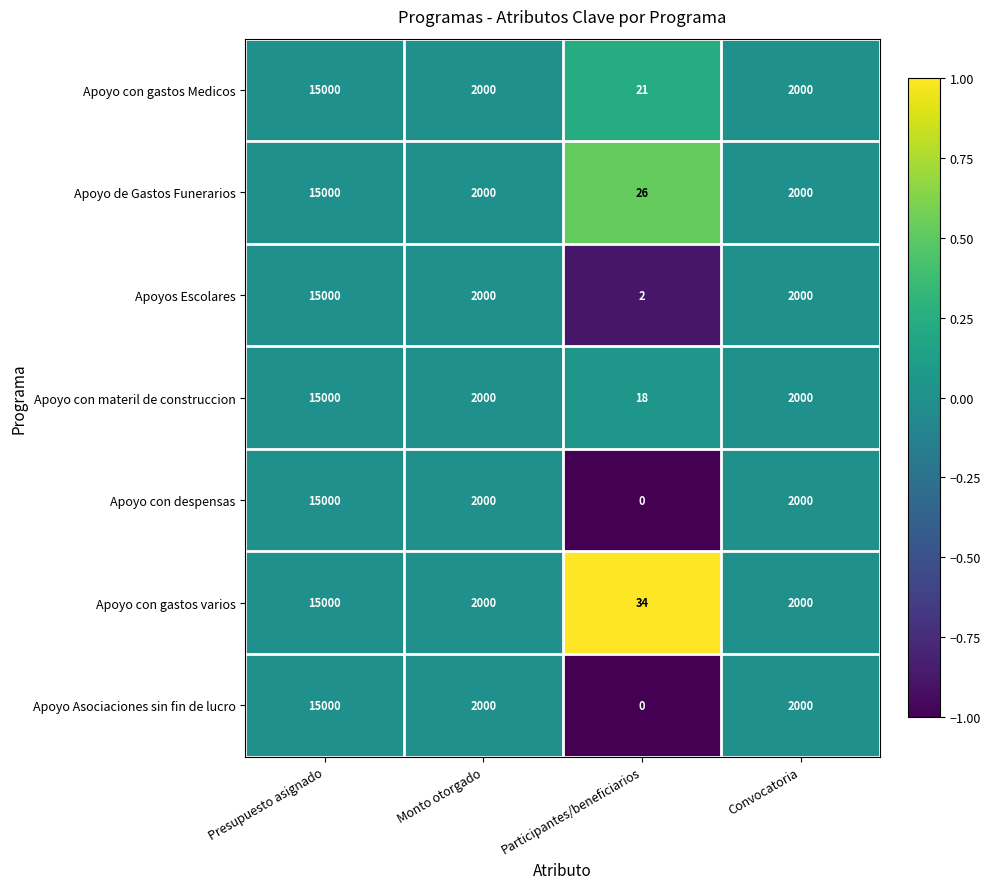

What is the sum of the Apoyo con gastos Medicos values at Convocatoria and Monto otorgado?

4000